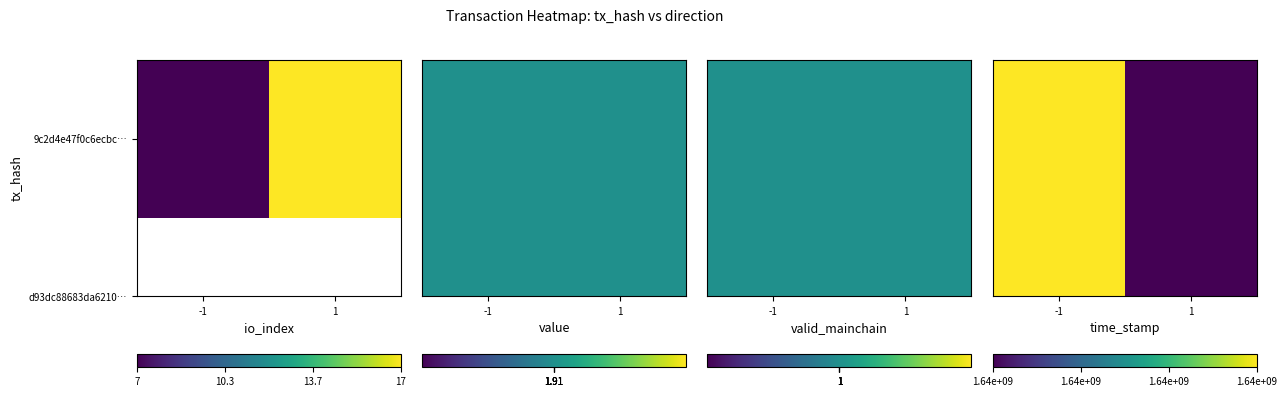

What is the highest value of the 9c2d4e47f0c6ecbc61fd134f219aa1dcd5c85d4 series?

1644049224.0